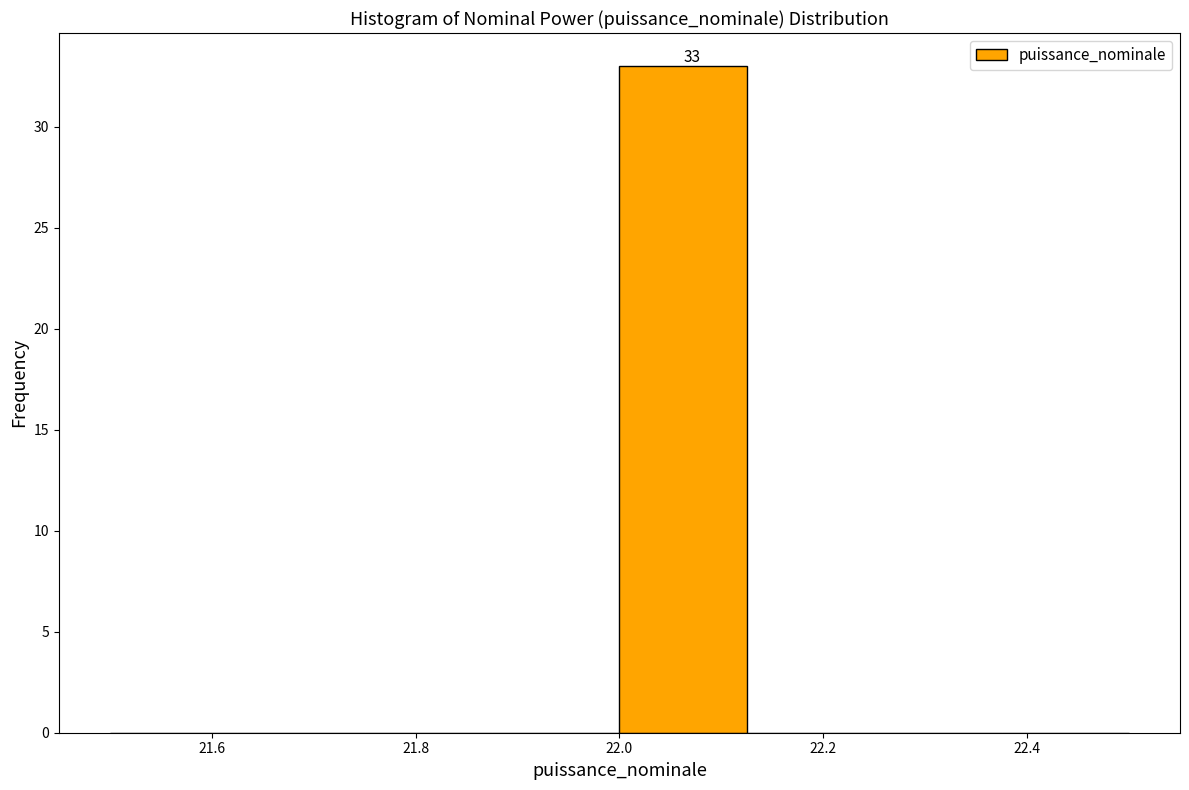

Over which range of the x-axis is the bar tallest?

22.000 to 22.125